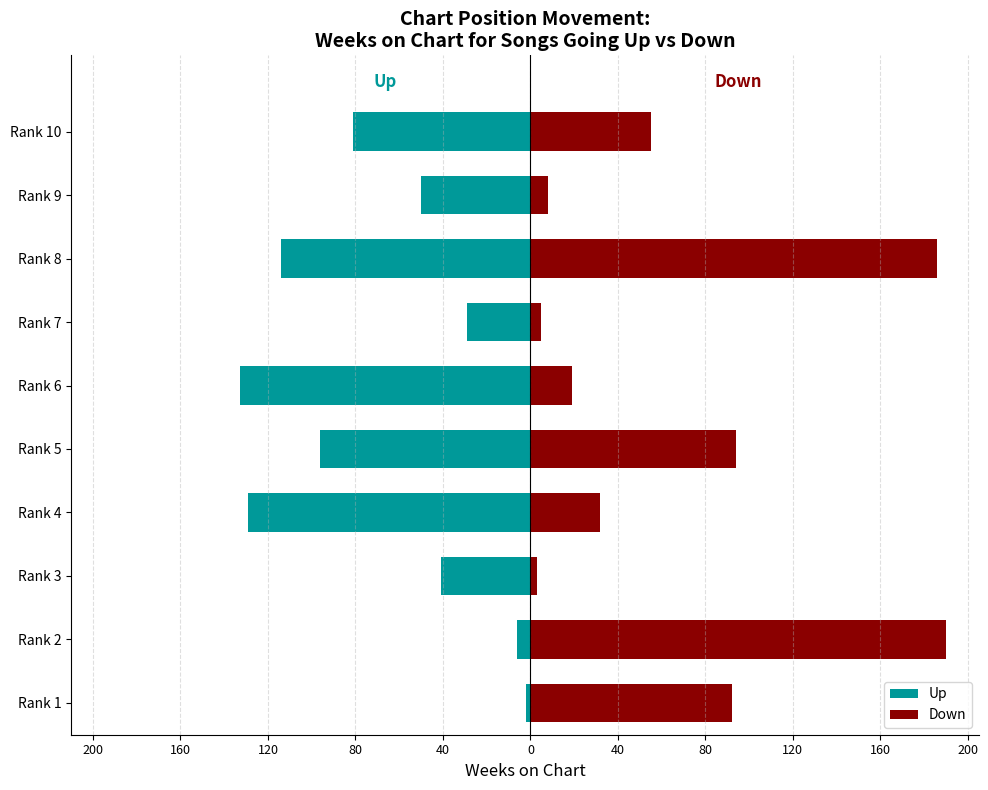

What is the sum of the Up values at Rank 3 and Rank 8?

-155